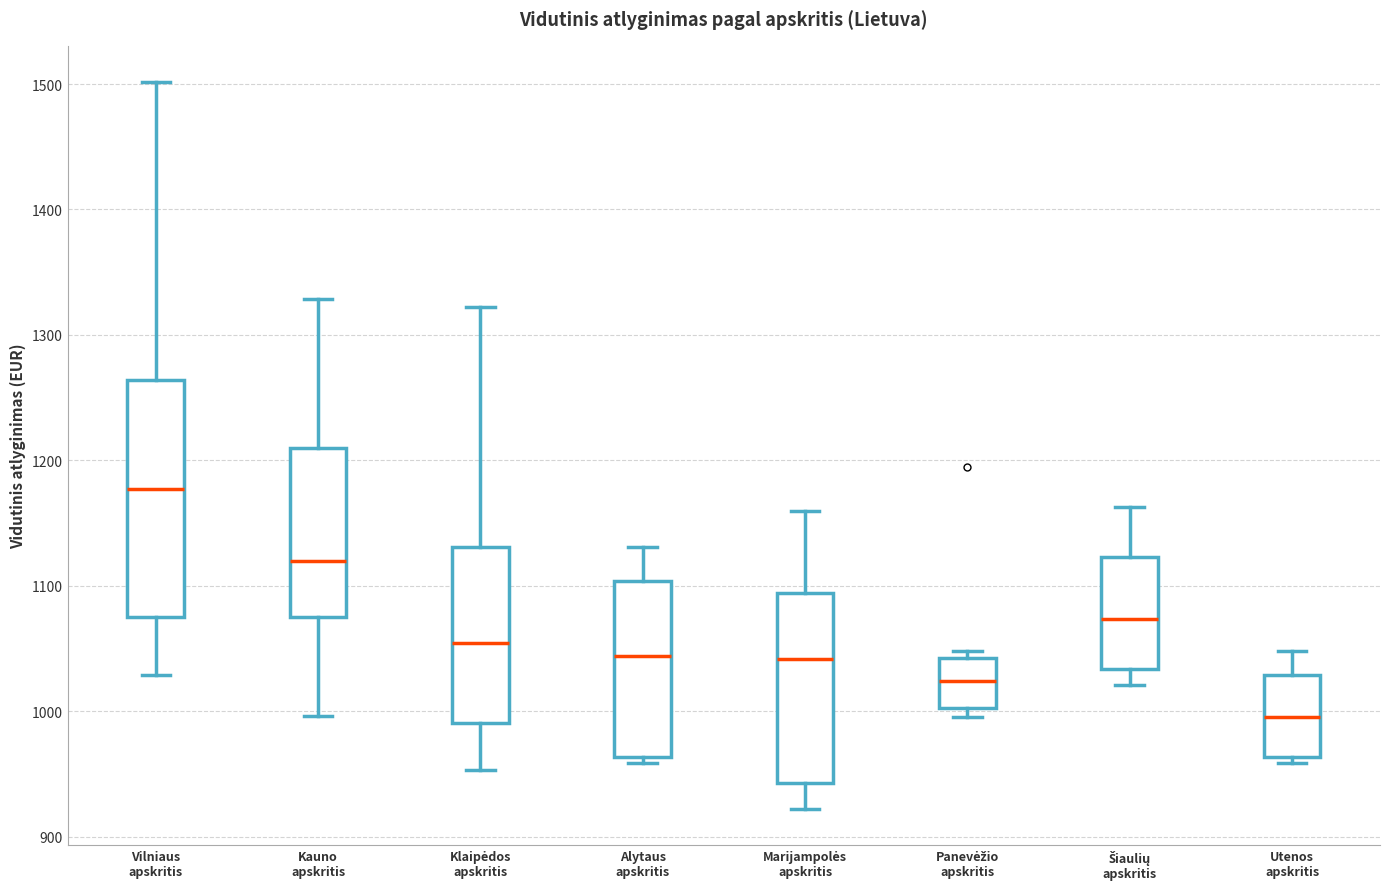

Comparing the boxes themselves (not the whiskers), which one is the tallest?

Vilniaus apskritis